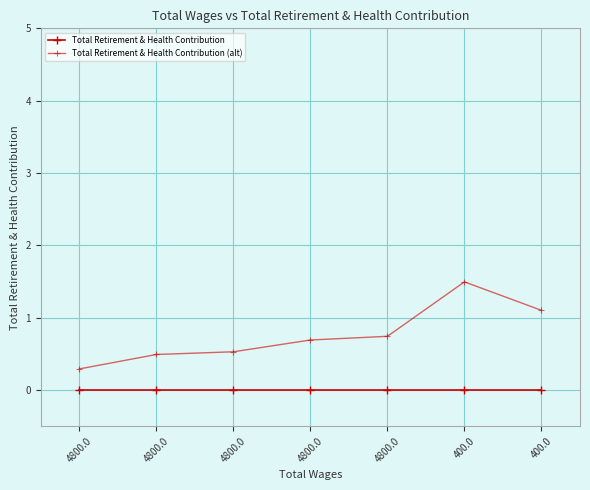

Rank the series at 4800.0 from highest to lowest value.

Total Retirement & Health Contribution (alt), Total Retirement & Health Contribution